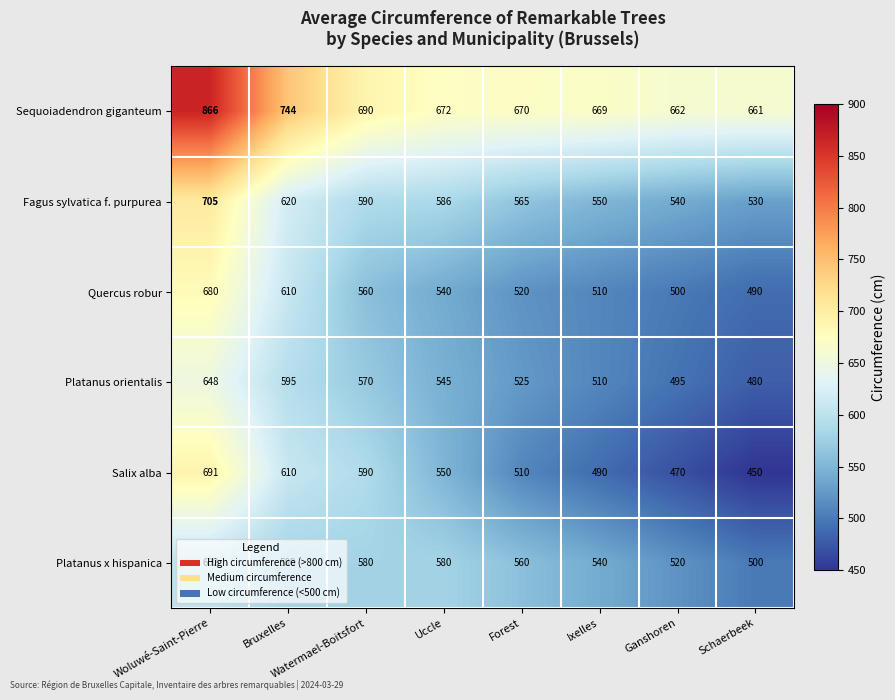

Which series has the largest total across all categories?

Sequoiadendron giganteum